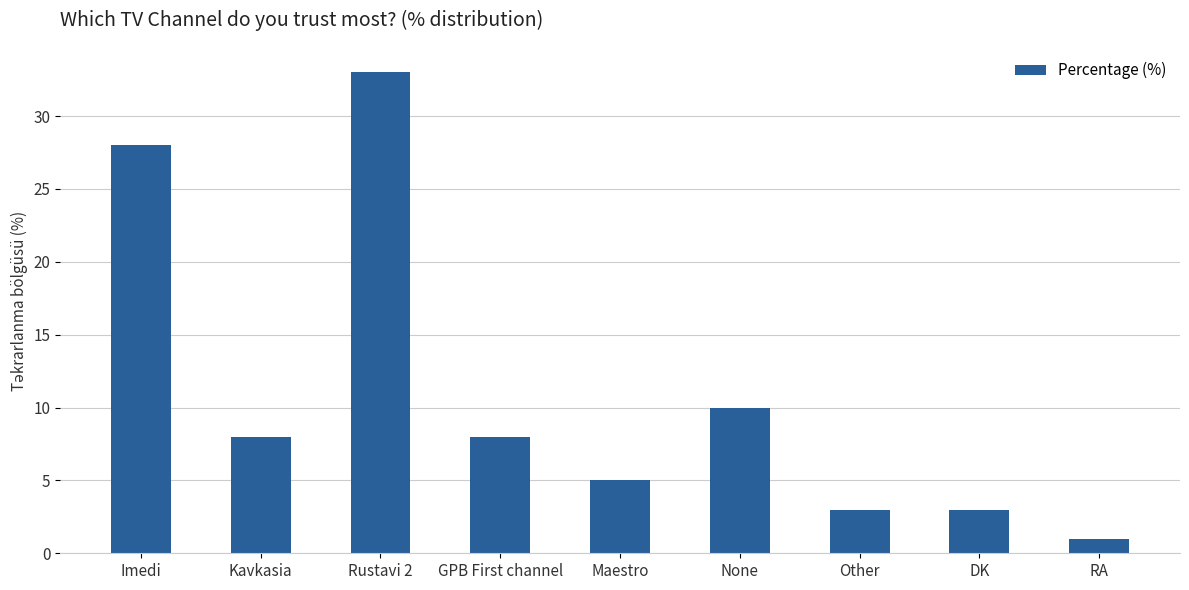

True or false: the data shows 13 at GPB First channel.

False